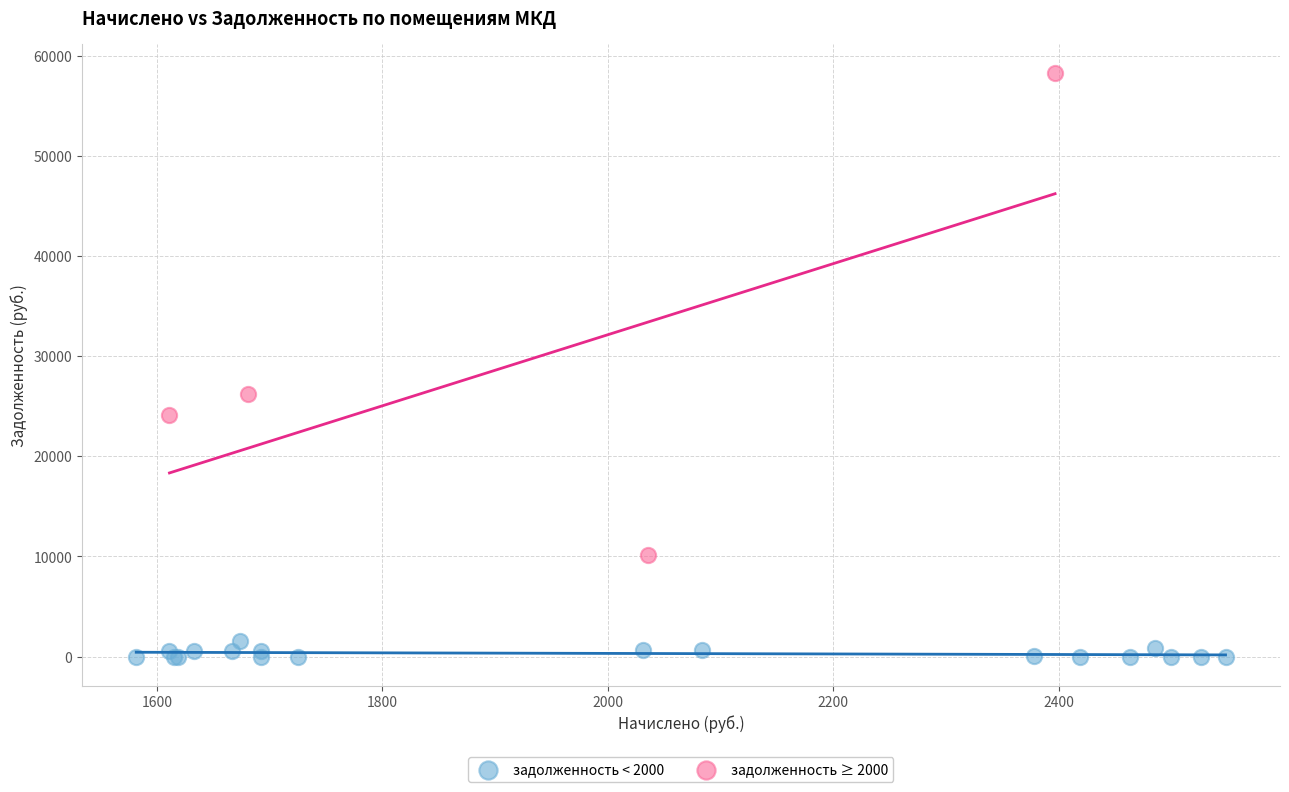

What are all the series names shown in the legend?

задолженность < 2000, задолженность ≥ 2000